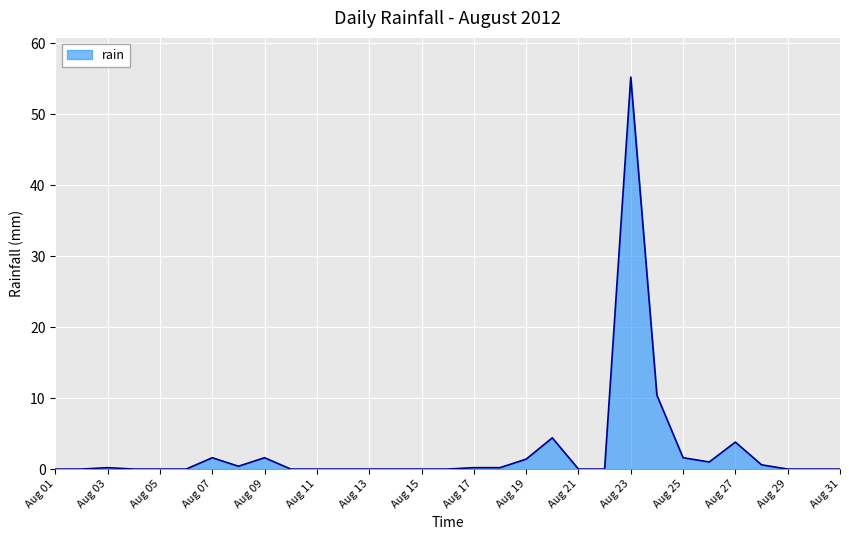

What is the difference between the maximum and minimum values?

55.2